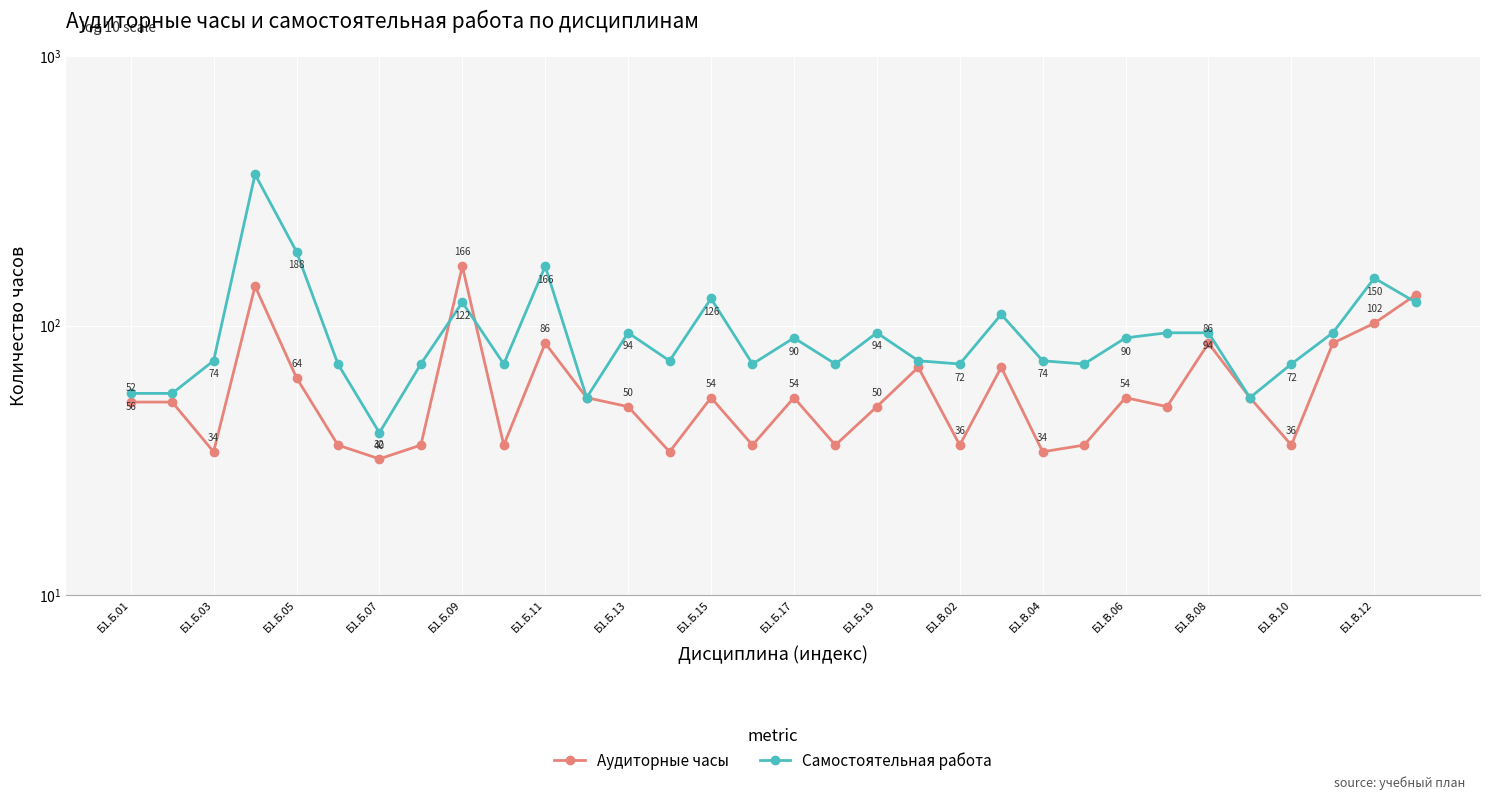

Which series has the largest total across all categories?

Самостоятельная работа